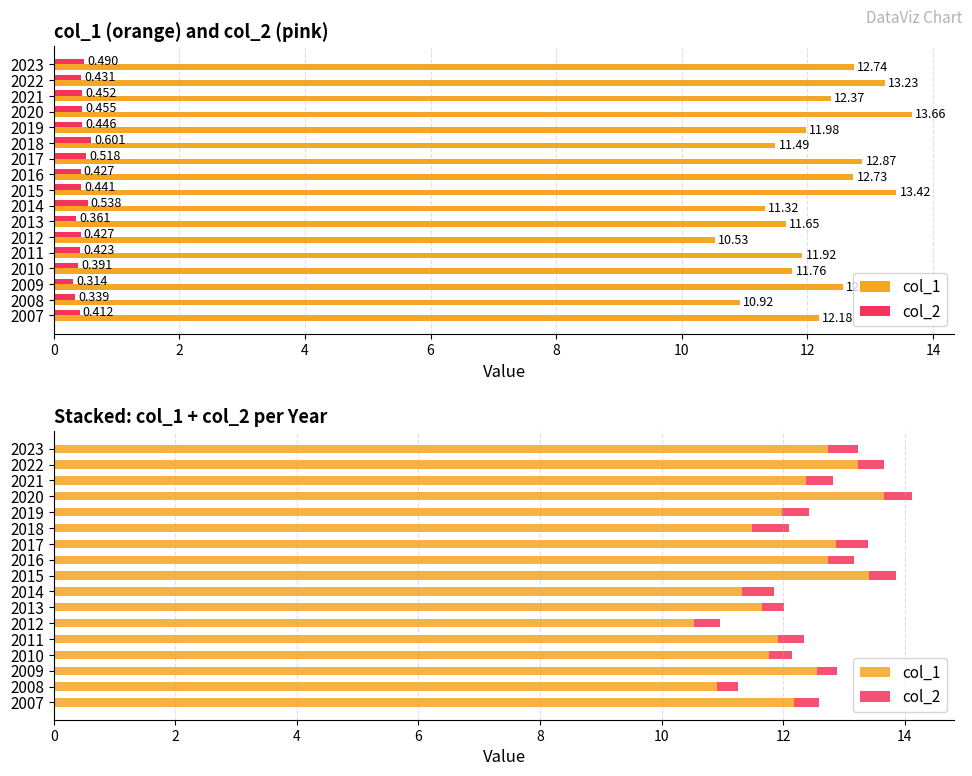

How many groups of bars are there?

17